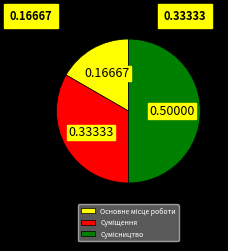

Which slice is the largest?

Сумісництво